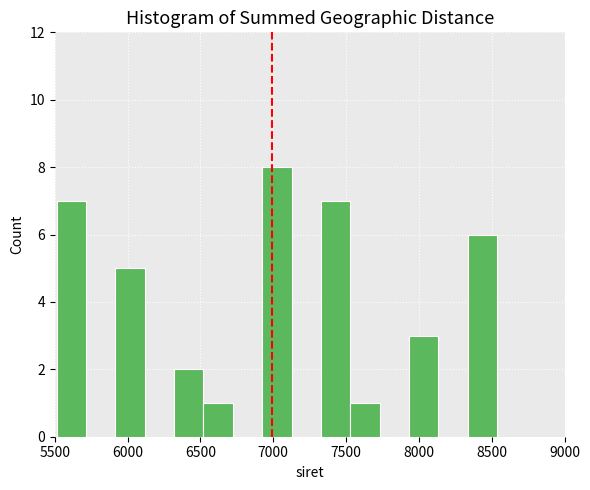

What is the height of the bar covering 6900 to 7150 on the x-axis? Neither the bar edges nor the heights are printed on the chart, so give them approximately, as read against the axes.

8